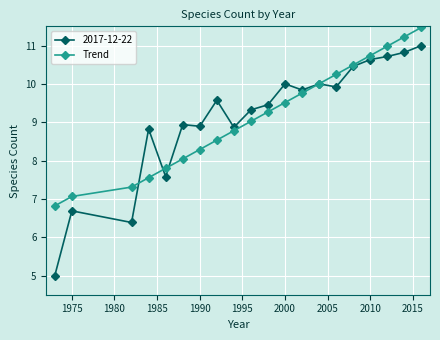

What is the smallest value displayed?

5.0